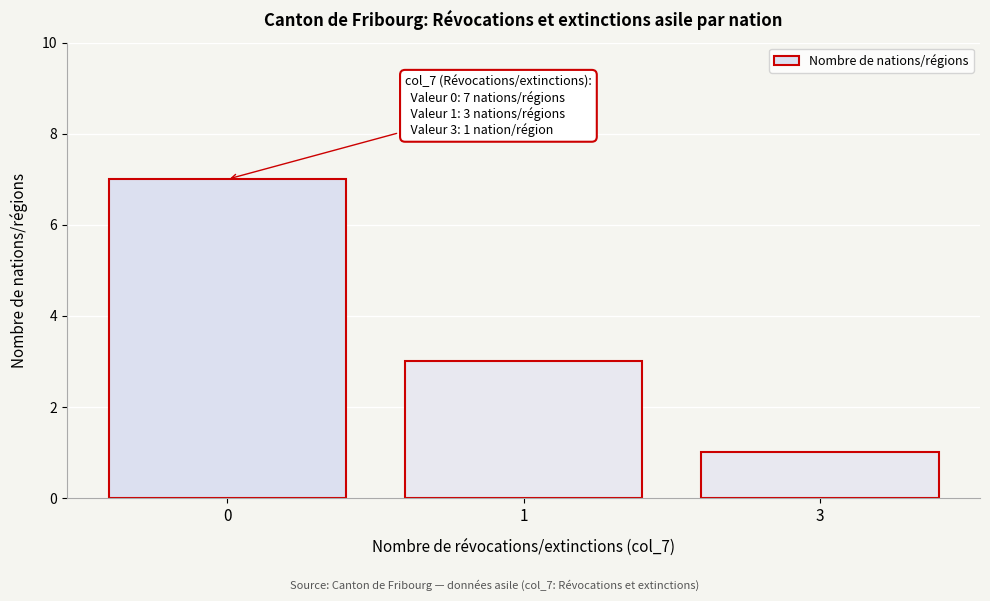

Reading right to left, transcribe all the data shown in this chart.

3=1	1=3	0=7